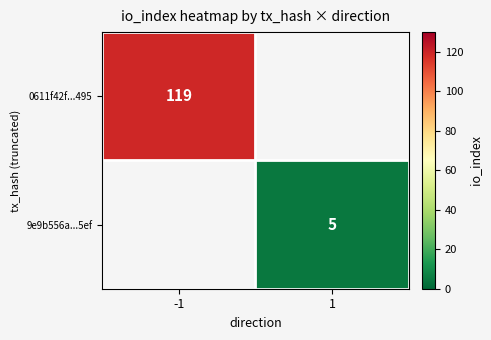

What is the smallest value displayed?

5.0